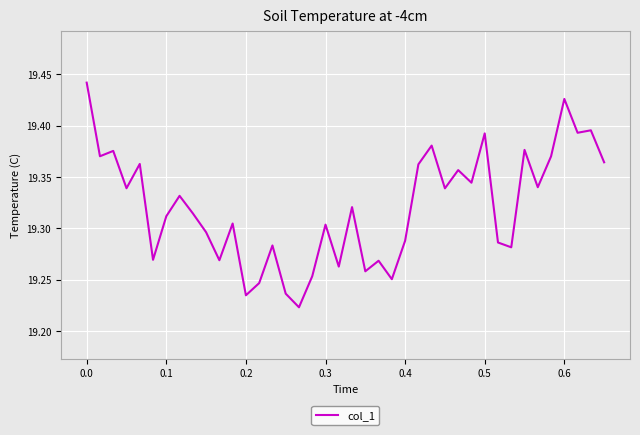

Reading right to left, extract all data points from this chart.

19.4	19.4	19.4	19.4	19.4	19.3	19.4	19.3	19.3	19.4	19.3	19.4	19.3	19.4	19.4	19.3	19.3	19.3	19.3	19.3	19.3	19.3	19.3	19.2	19.2	19.3	19.2	19.2	19.3	19.3	19.3	19.3	19.3	19.3	19.3	19.4	19.3	19.4	19.4	19.4